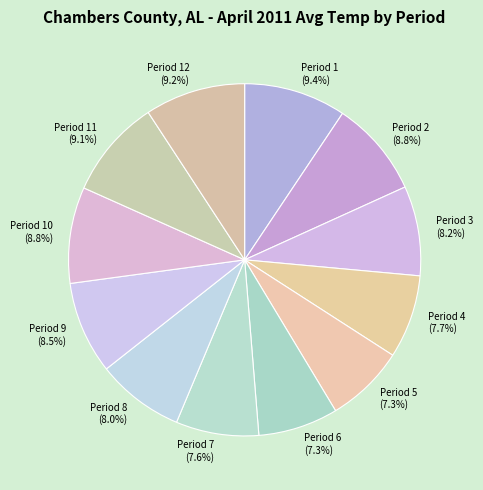

What percentage is the Period 10 slice, to the nearest percent?

9%